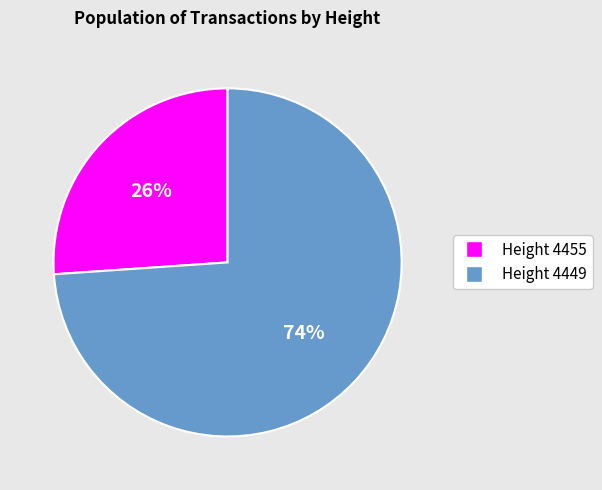

Is there a majority slice in this chart?

Yes